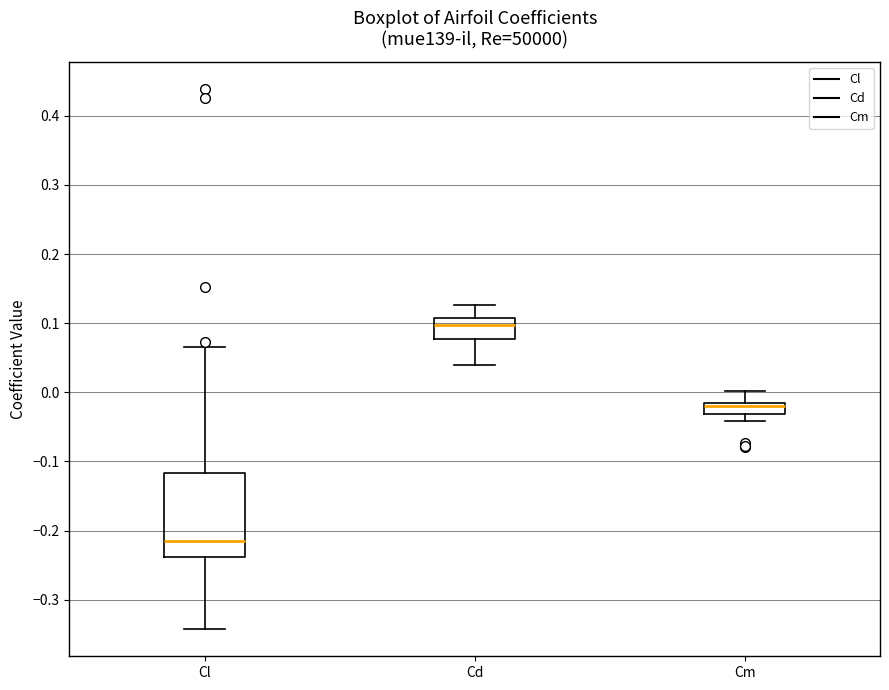

Reading left to right, transcribe this box plot: for each box, give where its median line is, the range the box spans, and where its two whiskers end, as read against the y-axis. The values are not printed on the chart, so give them approximately, as read against the axis.

Cl: median -0.22, box -0.24 to -0.12, whiskers -0.34 to 0.07
Cd: median 0.10, box 0.08 to 0.11, whiskers 0.04 to 0.13
Cm: median -0.02 (drawn on the box's upper edge), box -0.03 to -0.02, whiskers -0.04 to 0.00